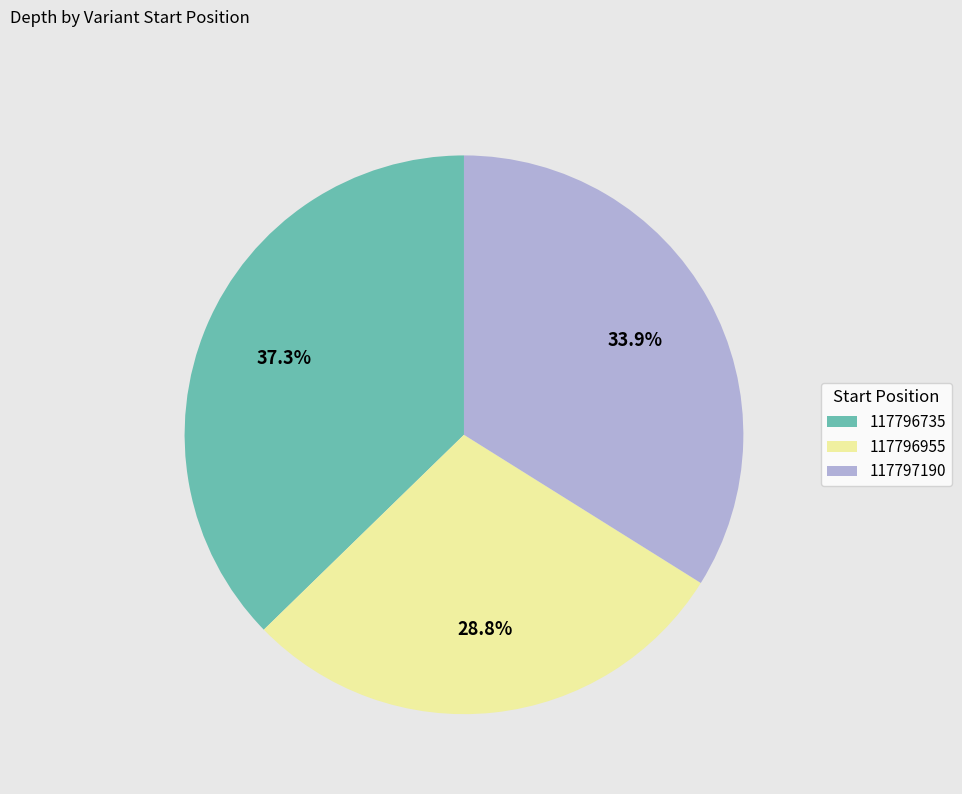

Count the number of slices in the pie.

3